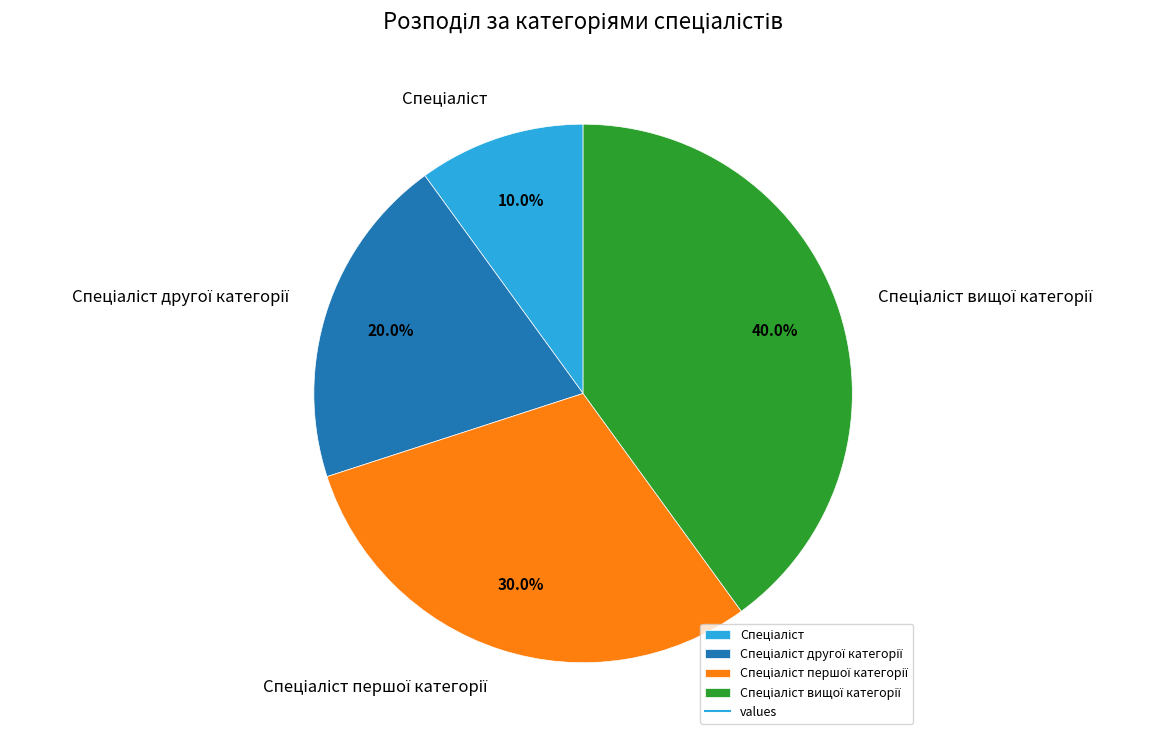

Is there any slice that represents more than half of the pie?

No